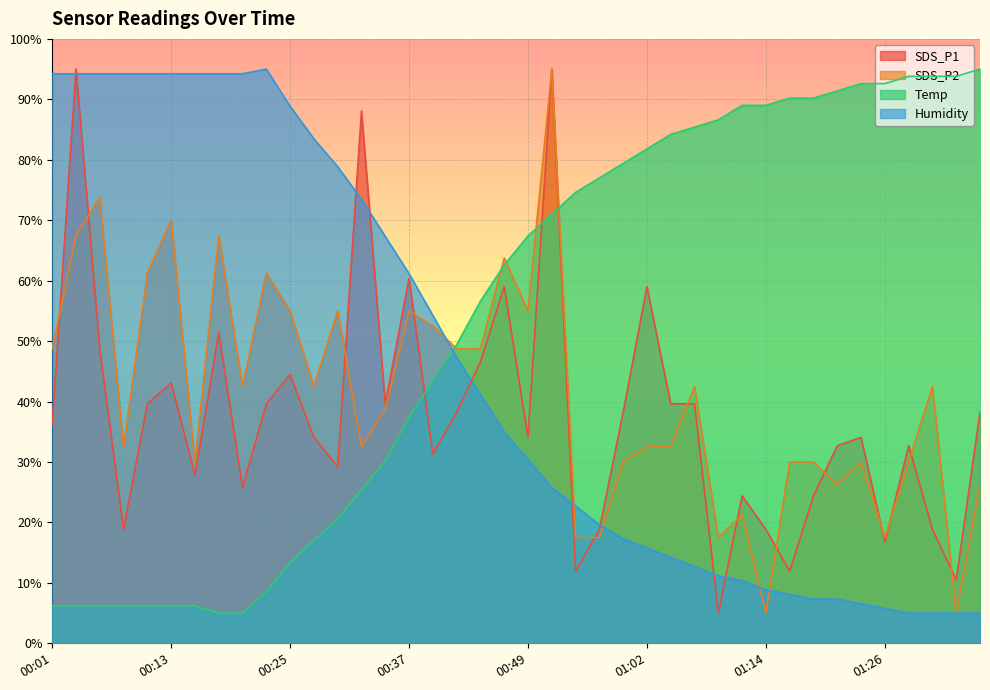

How many lines are shown in the chart?

4